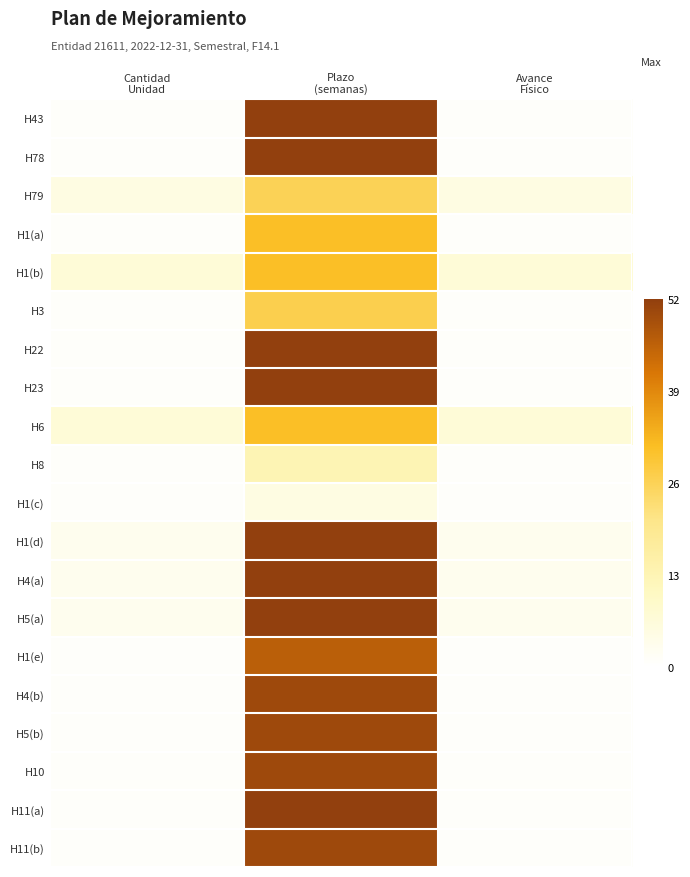

What is the total value across all series at Plazo
(semanas)?

826